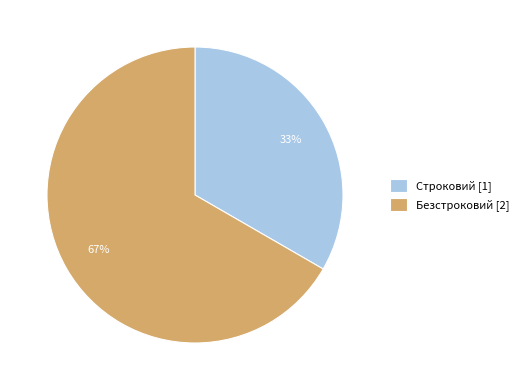

Between Безстроковий and Строковий, which is larger?

Безстроковий